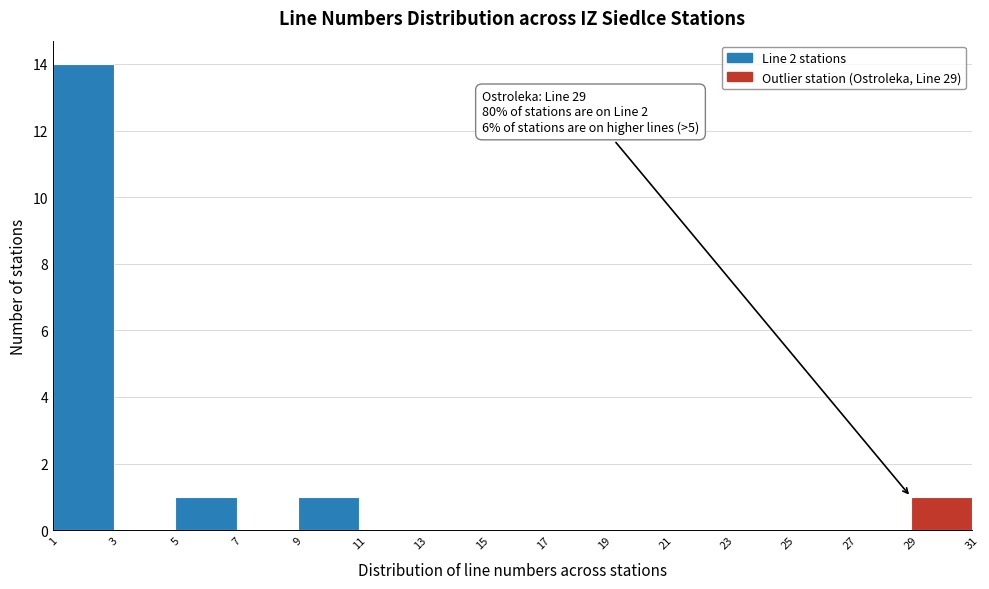

Over which range of the x-axis is the bar tallest?

1 to 3